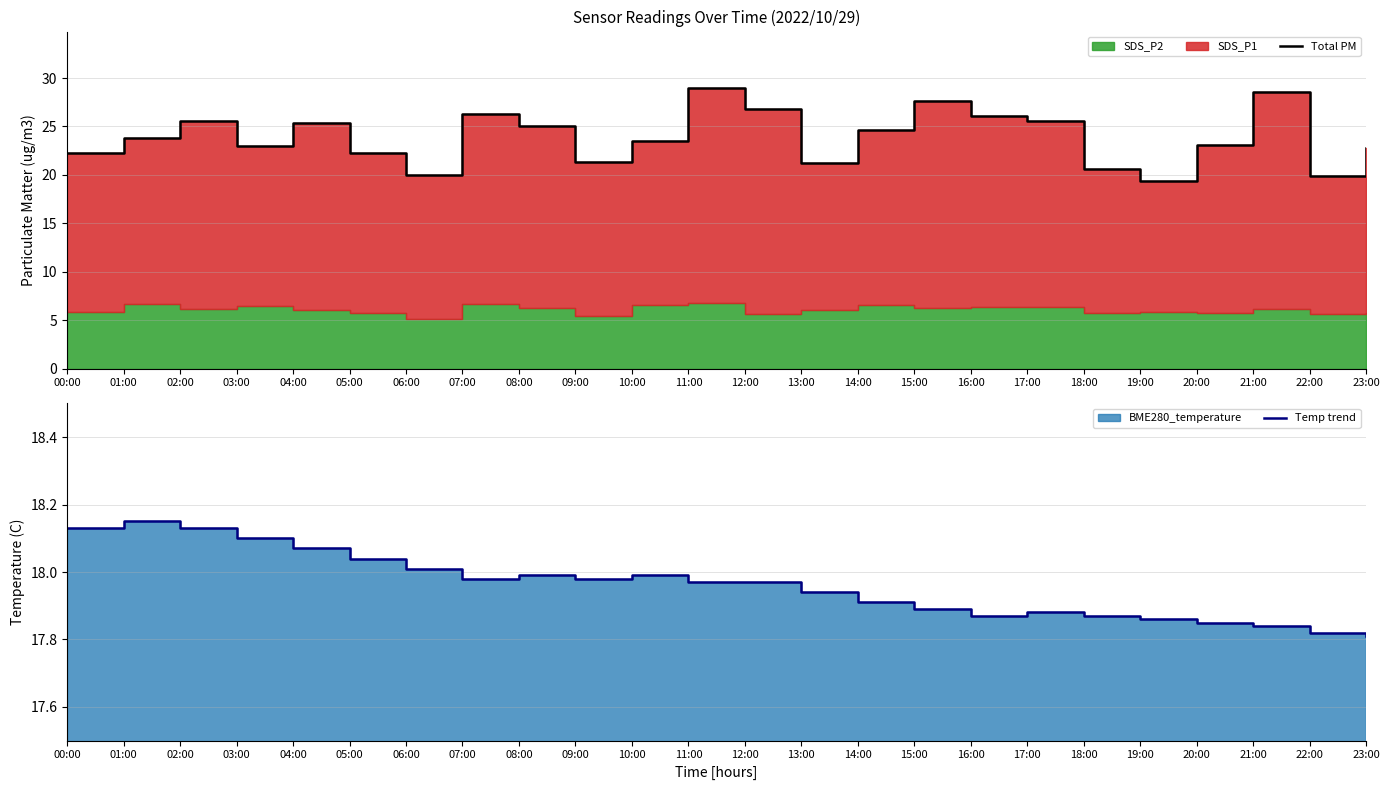

At which label is Temp trend closest to 17?

23:00